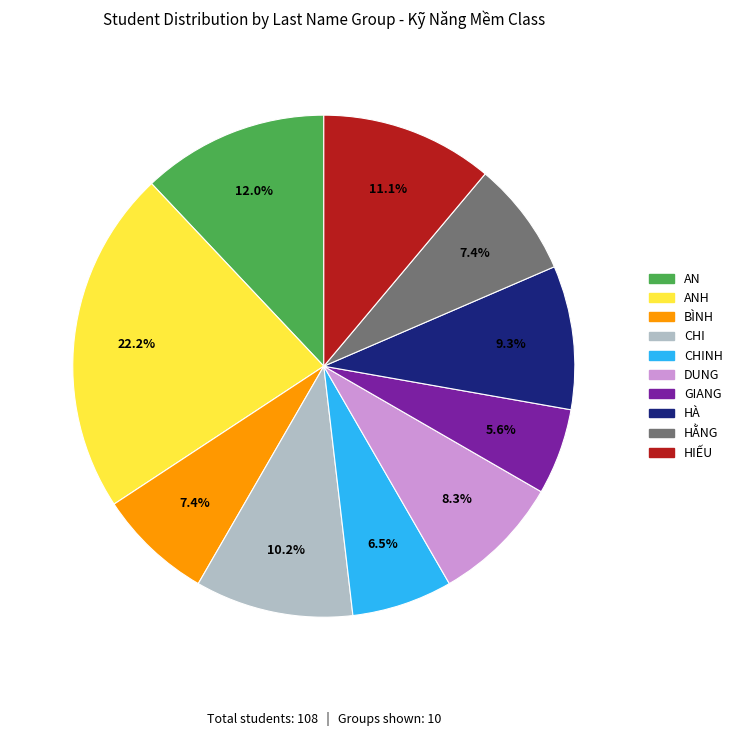

Does any single category account for the majority?

No